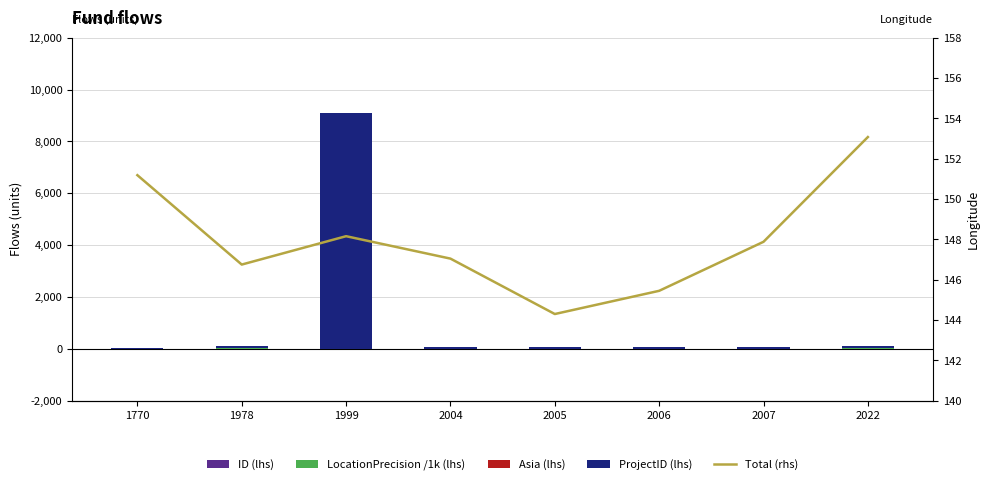

What is the sum of all ID (lhs) values?

36.0